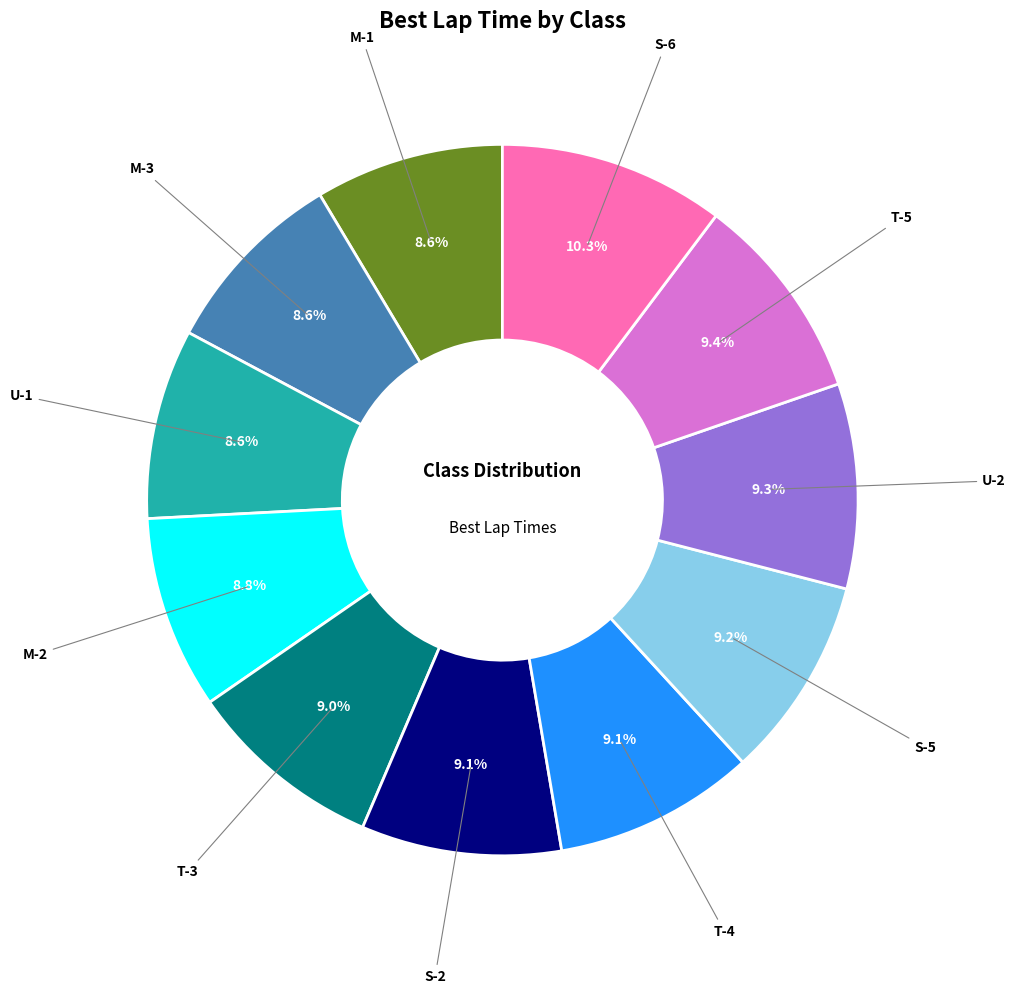

Approximately how many times larger is the value at M-1 compared to S-2?

0.9